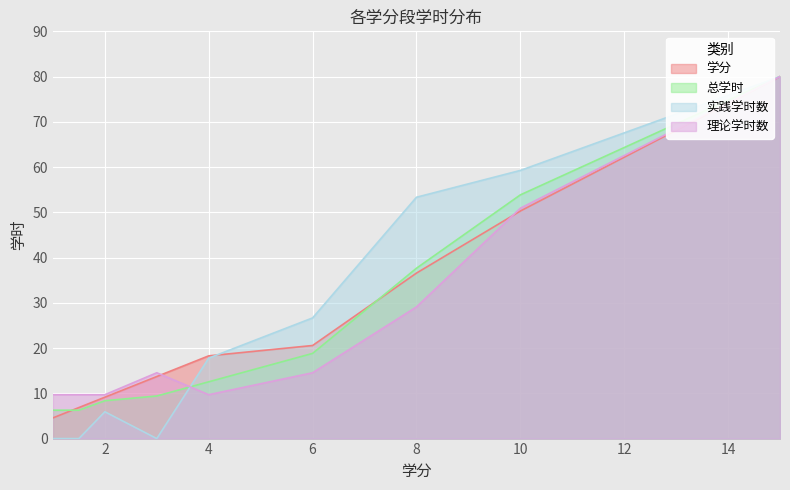

Which series has the largest total across all categories?

实践学时数